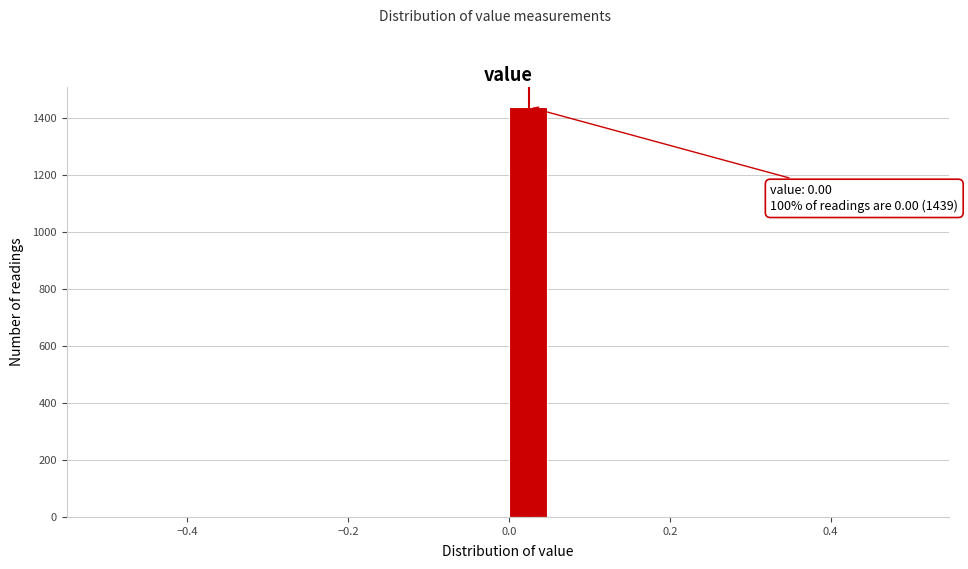

Around what value on the x-axis is the tallest bar? Give the approximate position of its centre, as read against the axis.

0.02